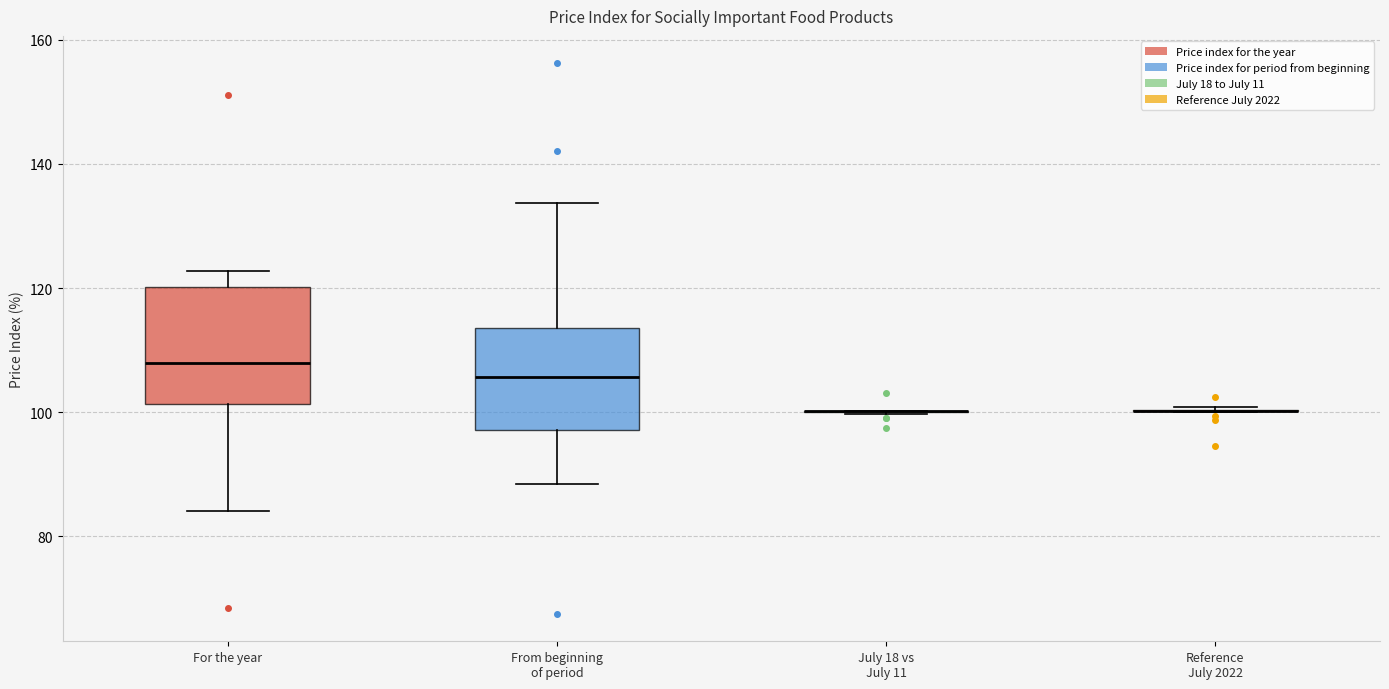

Reading left to right, read every box against the y-axis: the position of its median line, the range the box covers, and the ends of its whiskers. The values are not printed on the chart, so give them approximately, as read against the axis.

For the year: median 108, box 102 to 120, whiskers 84 to 122
From beginning of period: median 106, box 98 to 114, whiskers 88 to 134
July 18 vs July 11: box collapsed to a line at 100, whiskers 100 to 100
Reference July 2022: box collapsed to a line at 100, whiskers 100 to 100